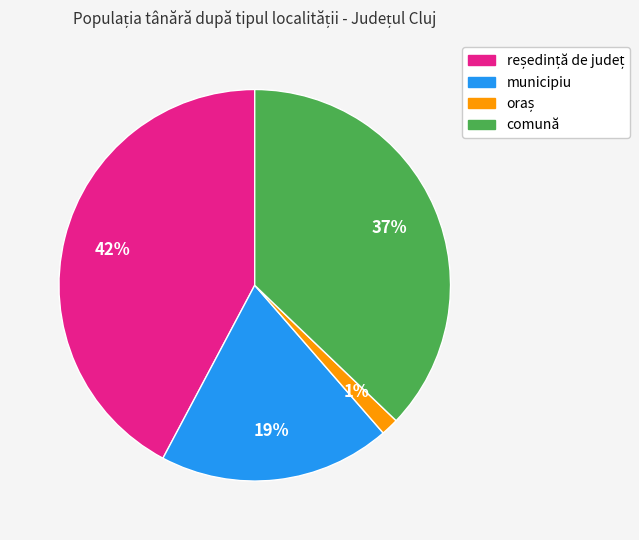

True or false: comună accounts for 37% of the total.

True